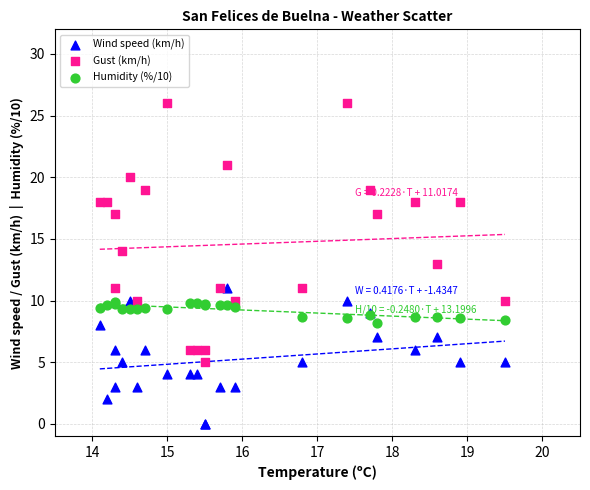

Which series reaches the maximum Y coordinate?

Gust (km/h)